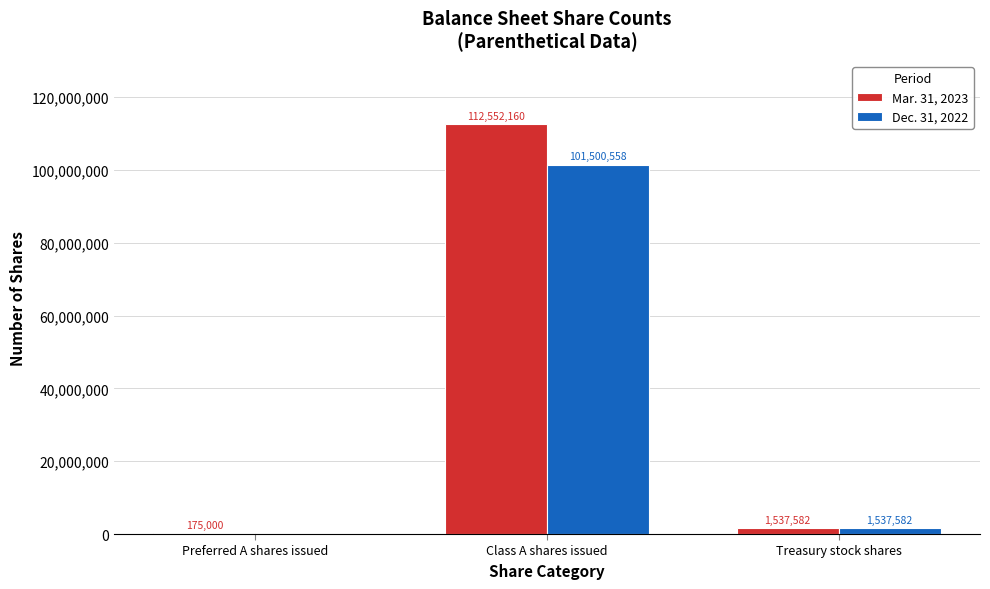

At which category is the sum across all series the highest?

Class A shares issued